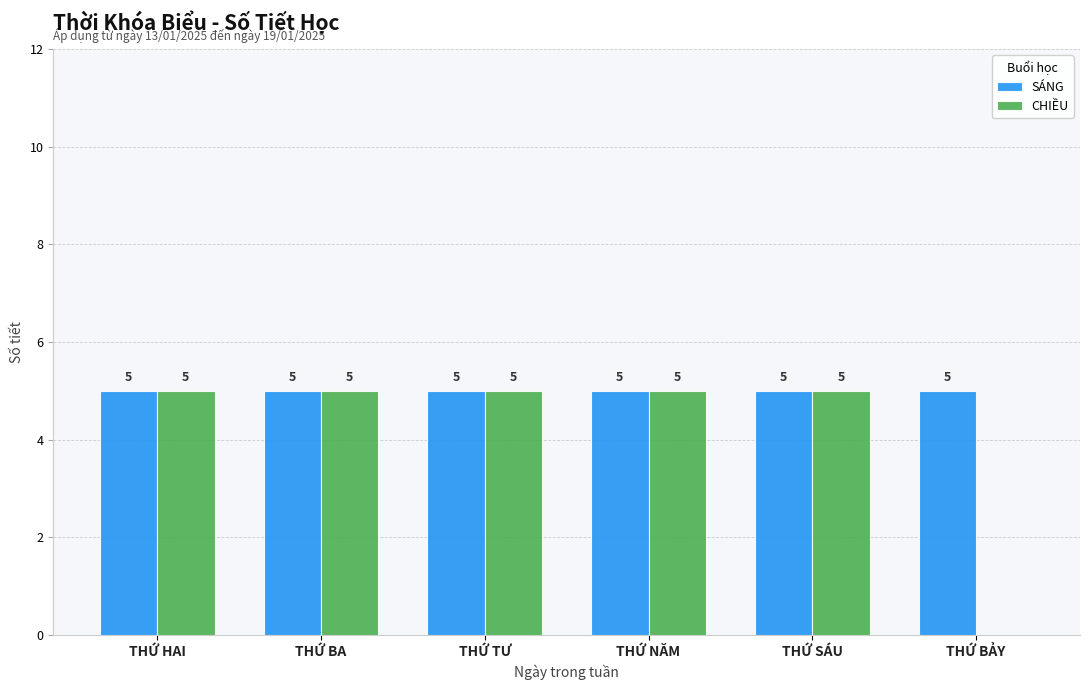

Where is CHIỀU nearest to the value 2?

THỨ BẢY